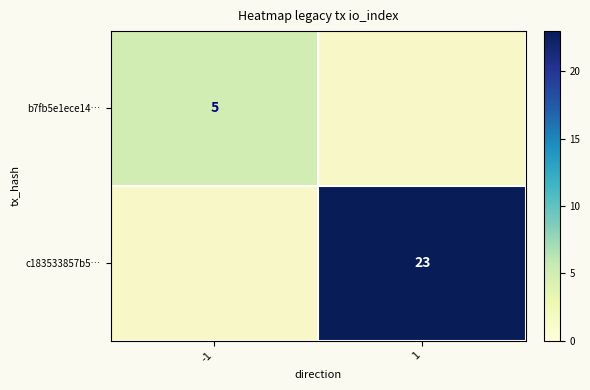

What is the maximum value shown in the chart?

23.0